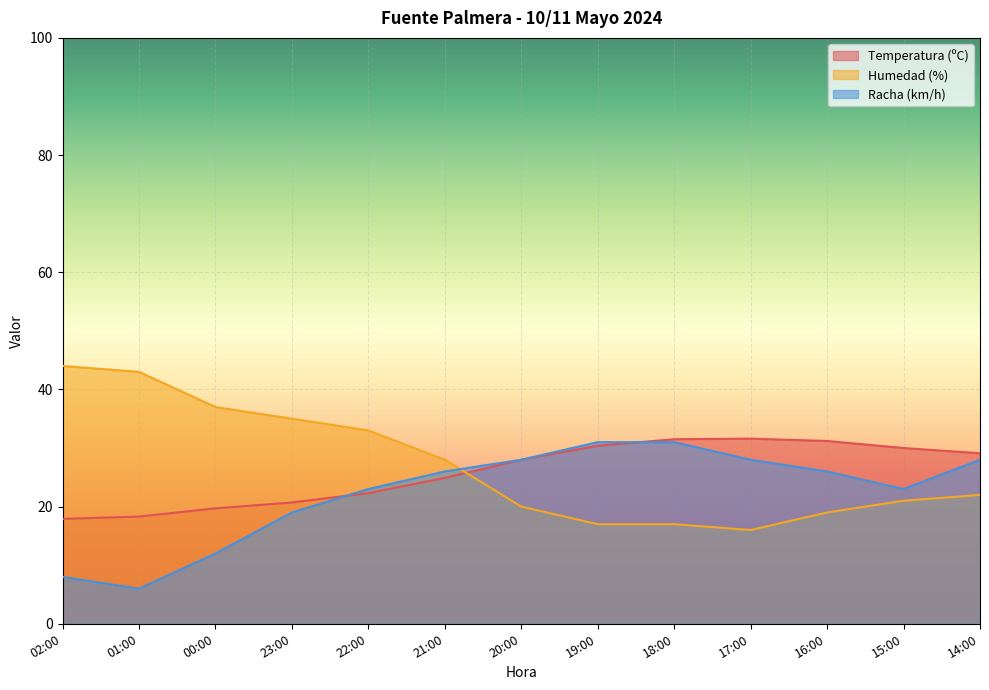

How many times do Temperatura (ºC) and Racha (km/h) cross each other?

2